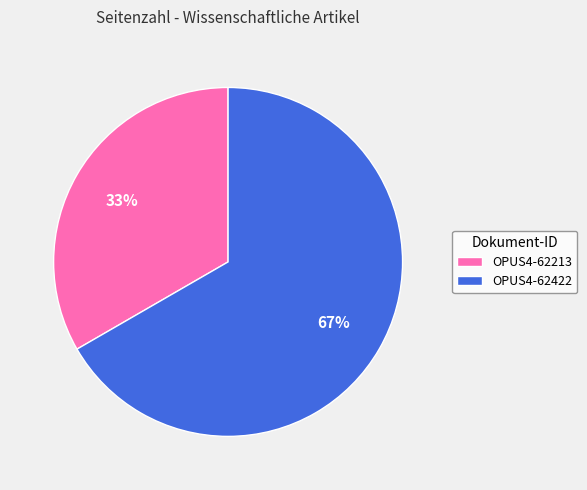

To the nearest percent, what is the average slice percentage?

50%